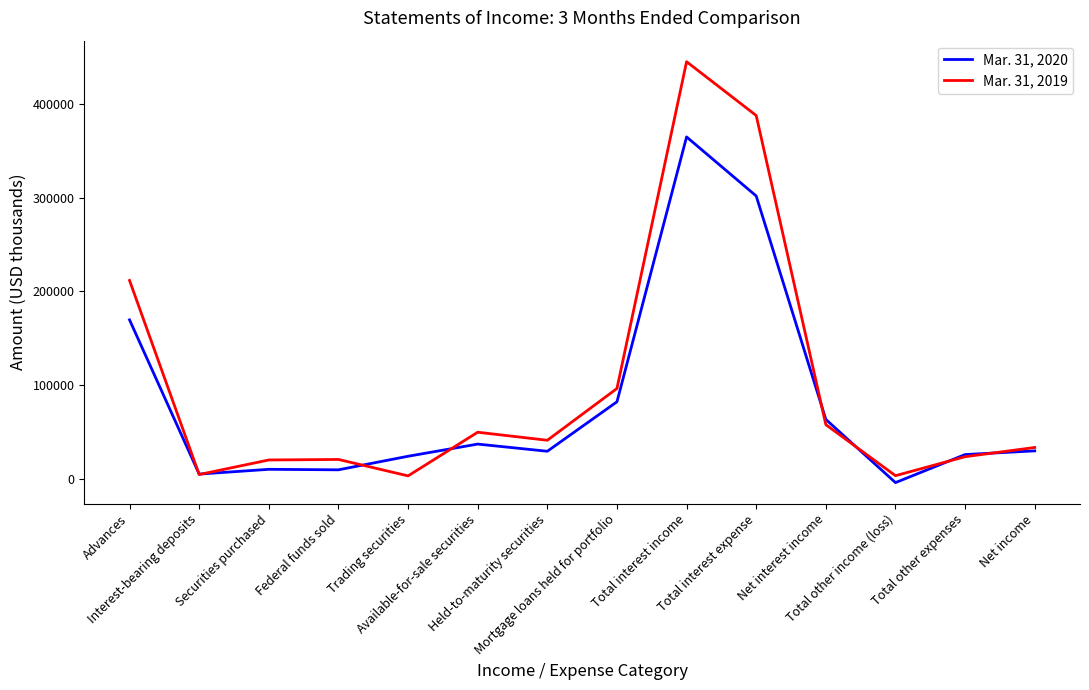

List the series in order of their peak value, highest first.

Mar. 31, 2019, Mar. 31, 2020